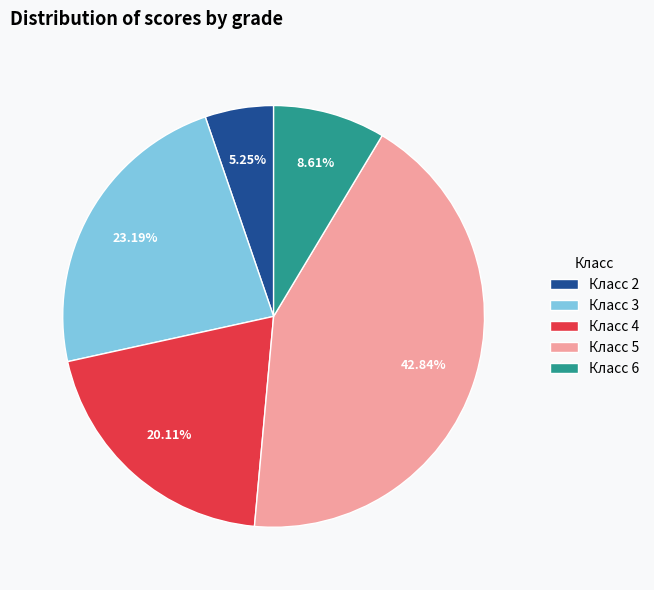

Rank the categories by value from highest to lowest.

Класс 5, Класс 3, Класс 4, Класс 6, Класс 2